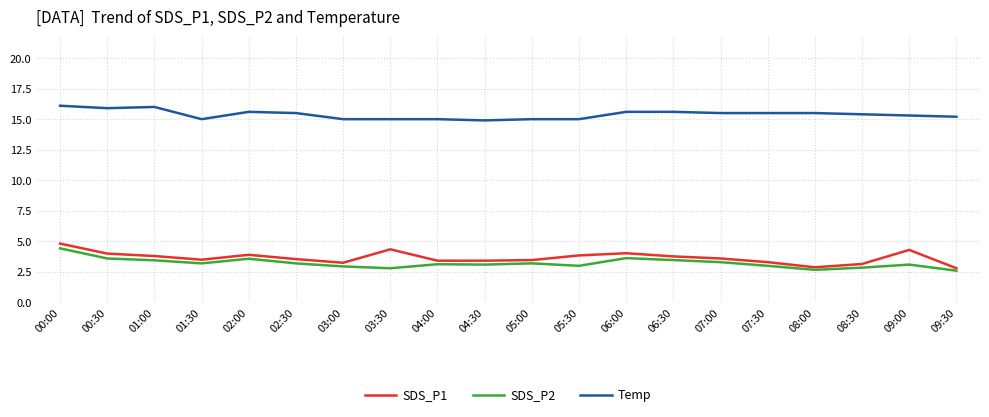

Where is the first local minimum for SDS_P1?

01:30